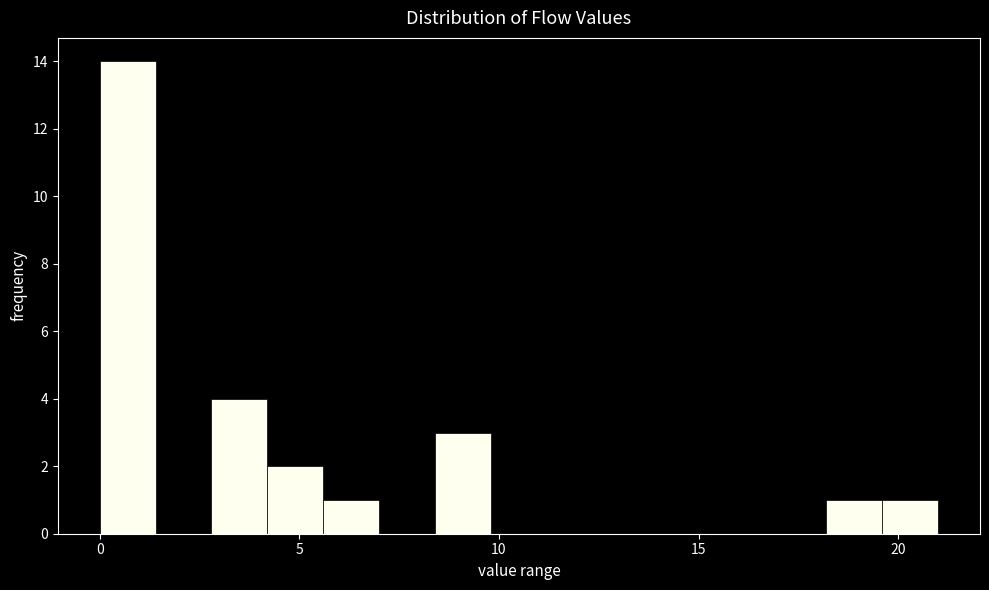

Around what value on the x-axis is the tallest bar? Give the approximate position of its centre, as read against the axis.

0.5